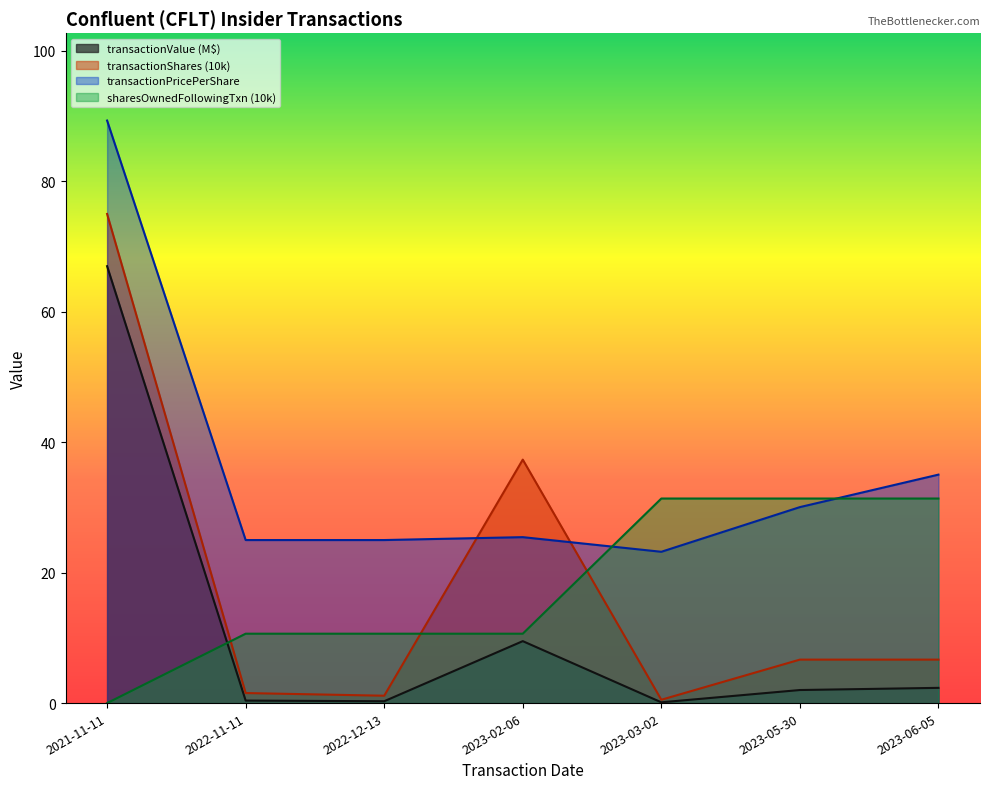

Reading left to right, list all the values displayed in this chart.

transactionValue: 67.0	0.4	0.3	9.5	0.1	2.0	2.3
transactionShares: 75.0	1.5	1.1	37.3	0.5	6.7	6.7
transactionPricePerShare: 89.3	25.0	25.0	25.4	23.2	30.1	35.0
sharesOwnedFollowingTransaction: 0.0	10.6	10.6	10.6	31.4	31.4	31.4